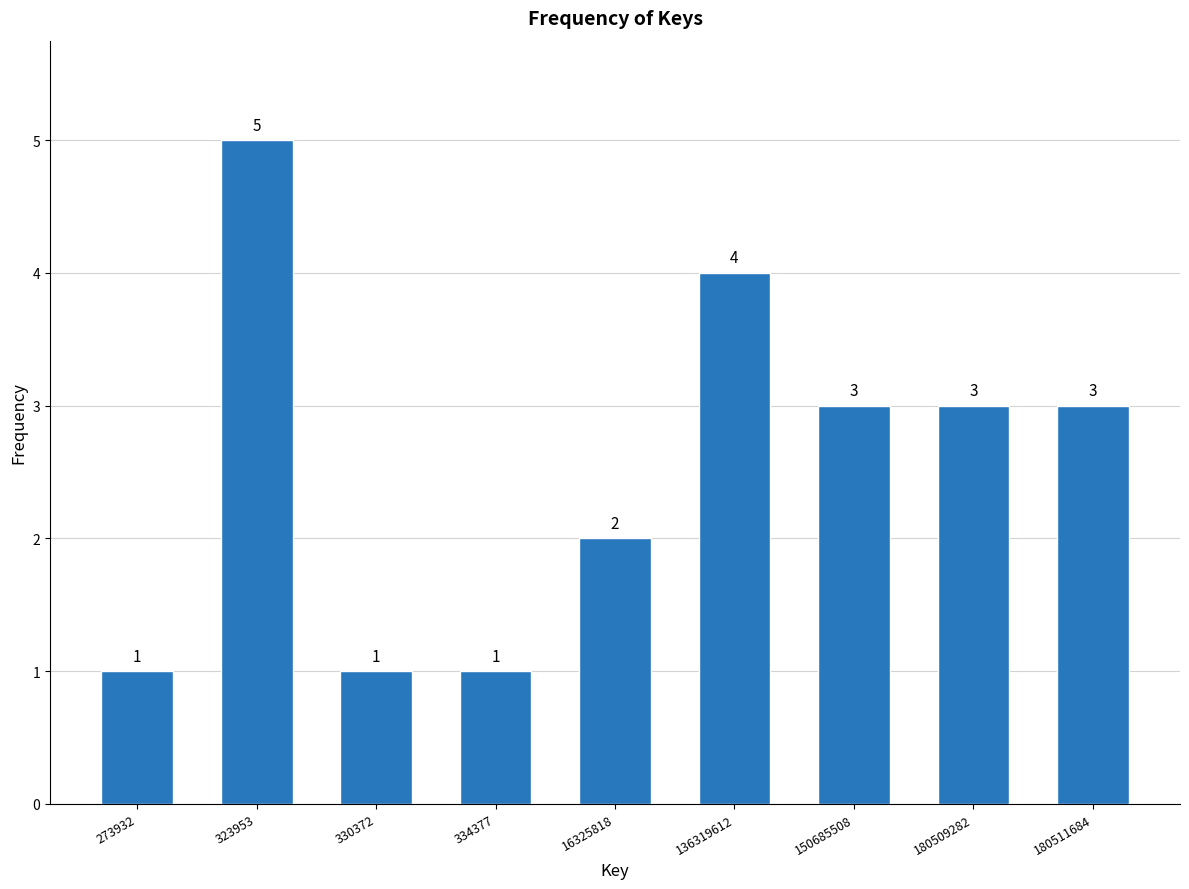

Reading right to left, transcribe all the data shown in this chart.

180511684=3	180509282=3	150685508=3	136319612=4	16325818=2	334377=1	330372=1	323953=5	273932=1